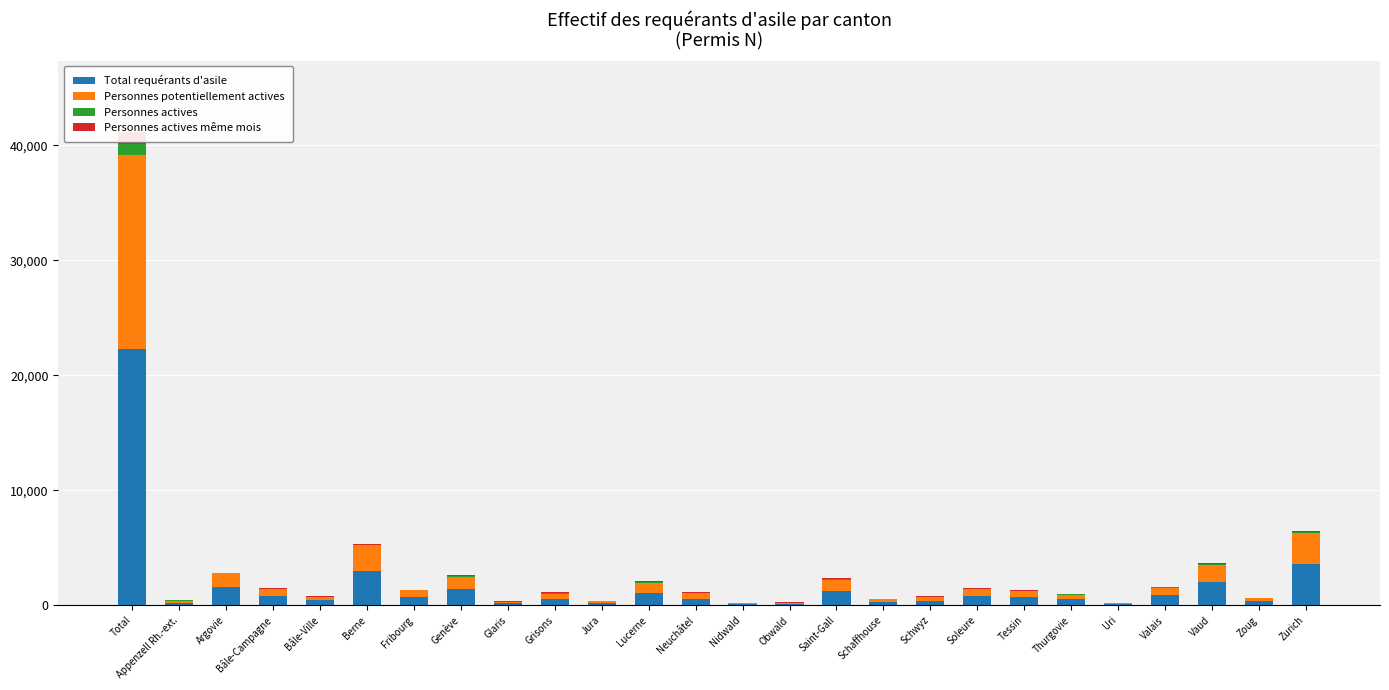

The value of Total requérants d'asile at Grisons is 557. True or false?

True